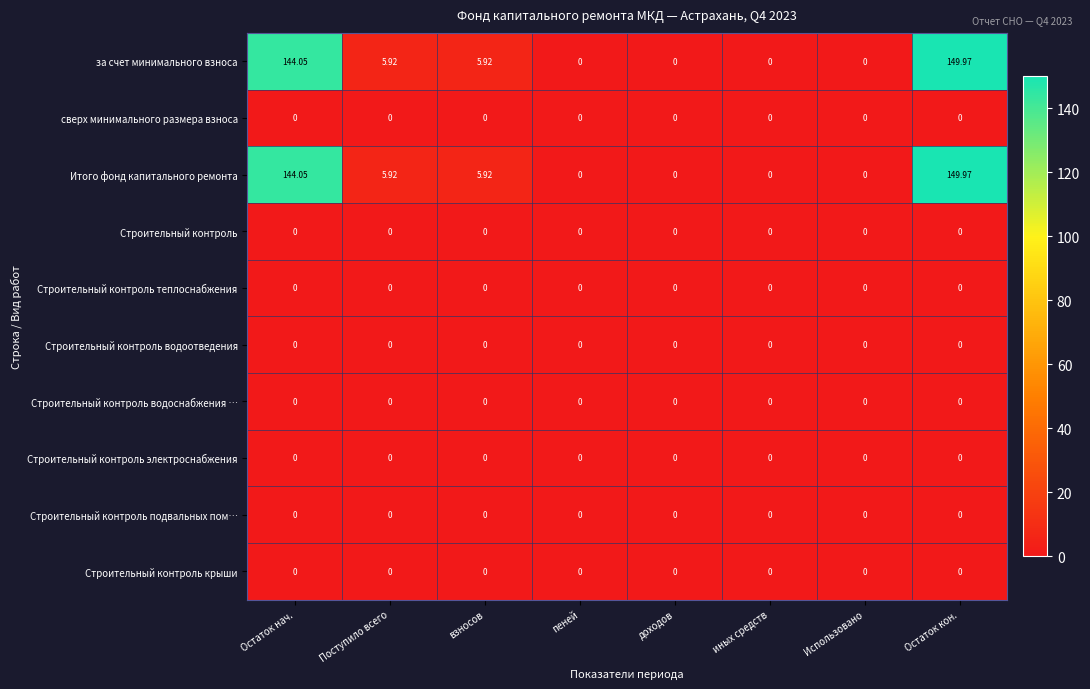

At which category is the sum across all series the highest?

Остаток кон.